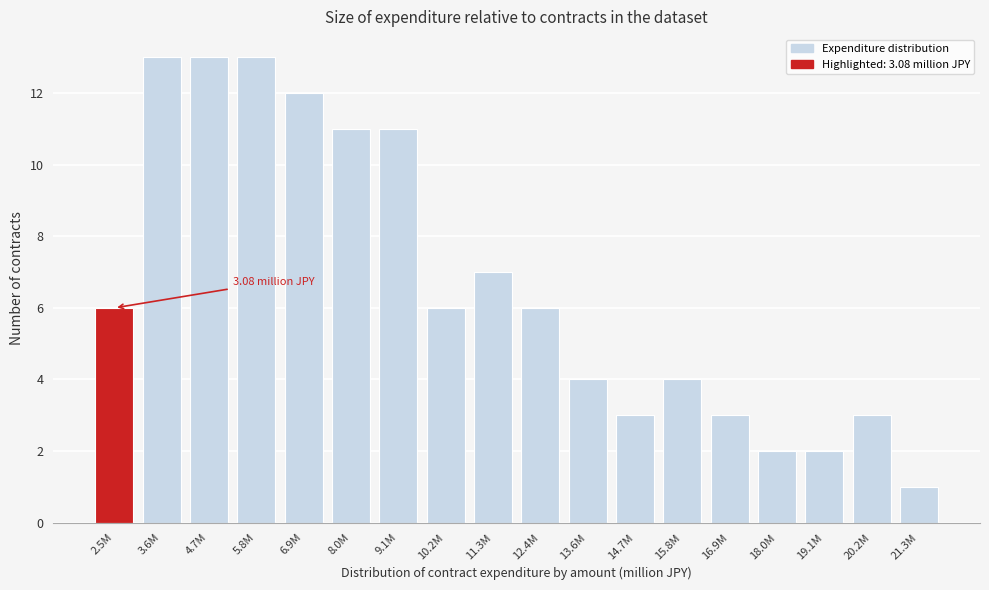

What is the sum of the values at 13.6M and 4.7M?

17